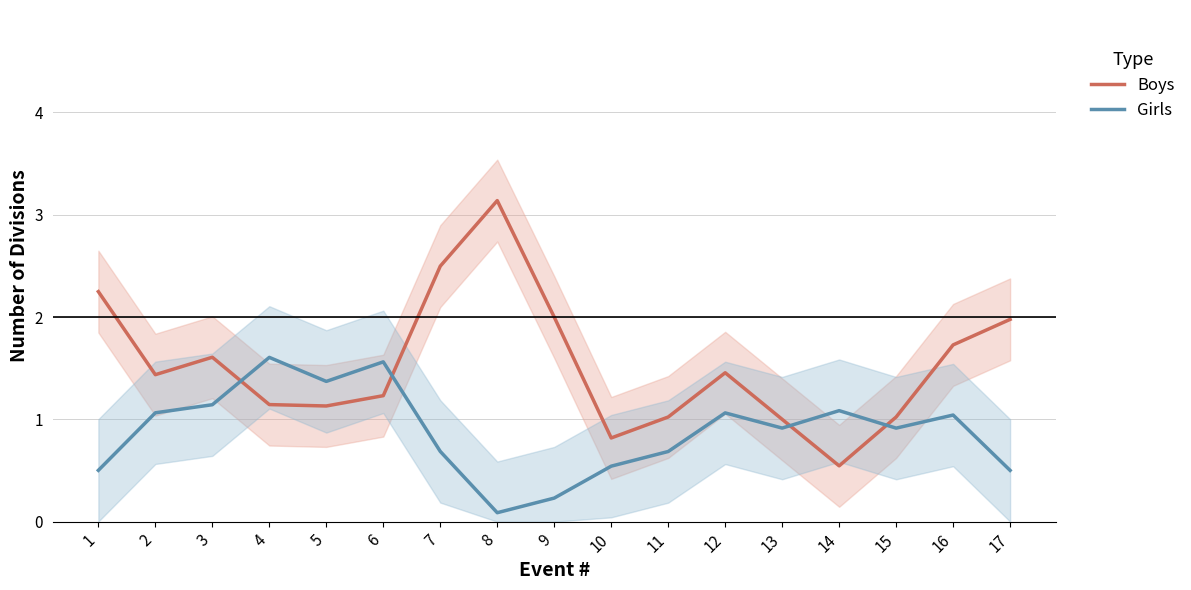

Which has a higher value, 13 or 3?

3